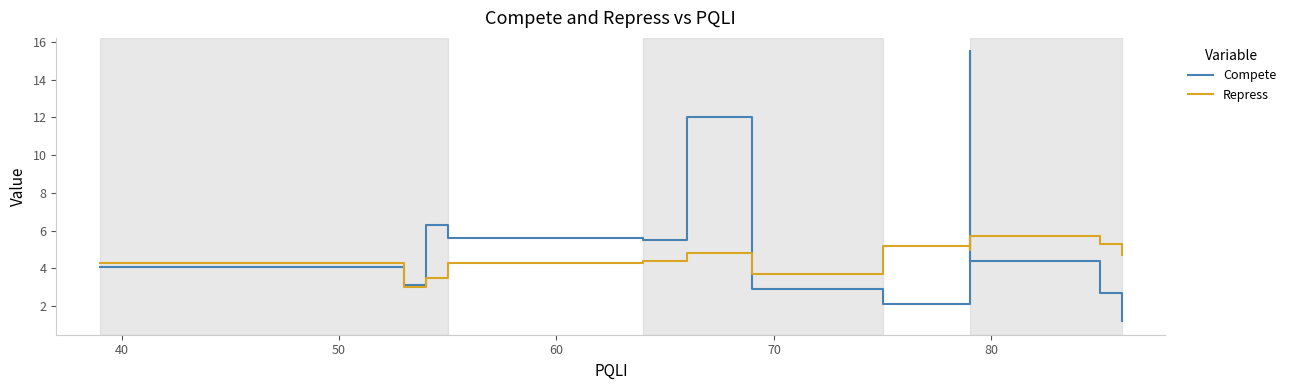

What is the maximum value for Compete?

15.5